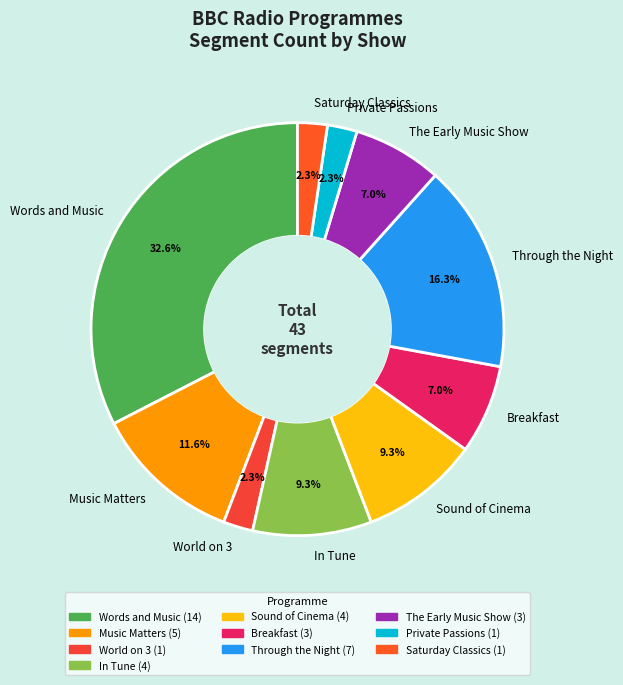

What percentage is the Private Passions slice, to the nearest percent?

2%